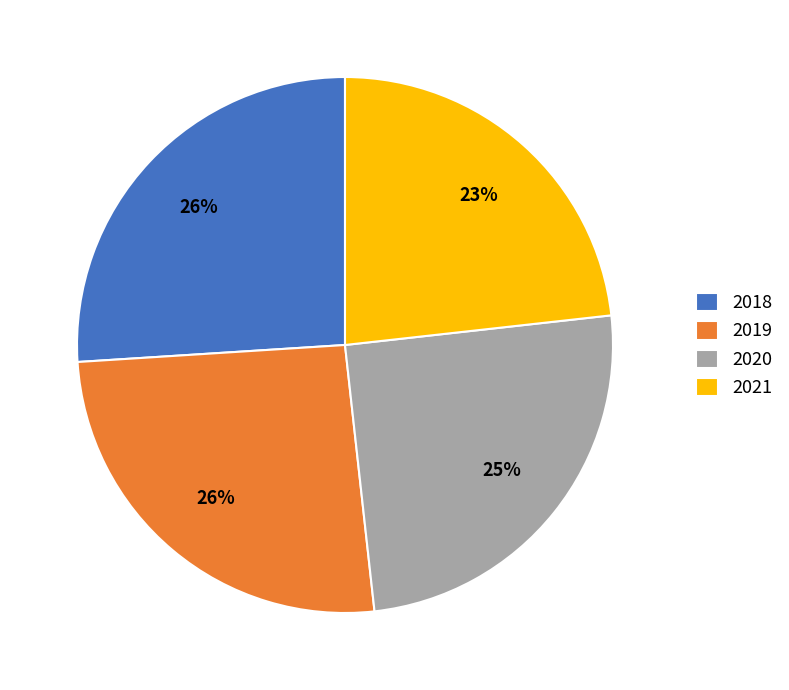

What is the smallest slice in the pie chart?

2021